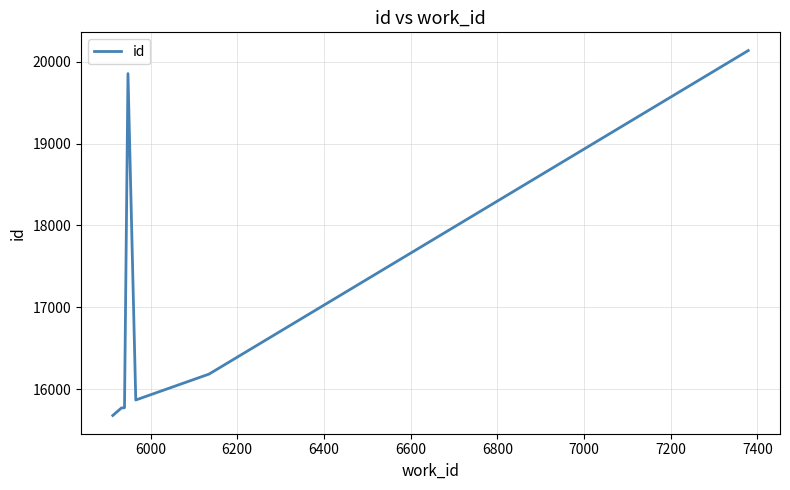

What is the smallest value displayed?

15681